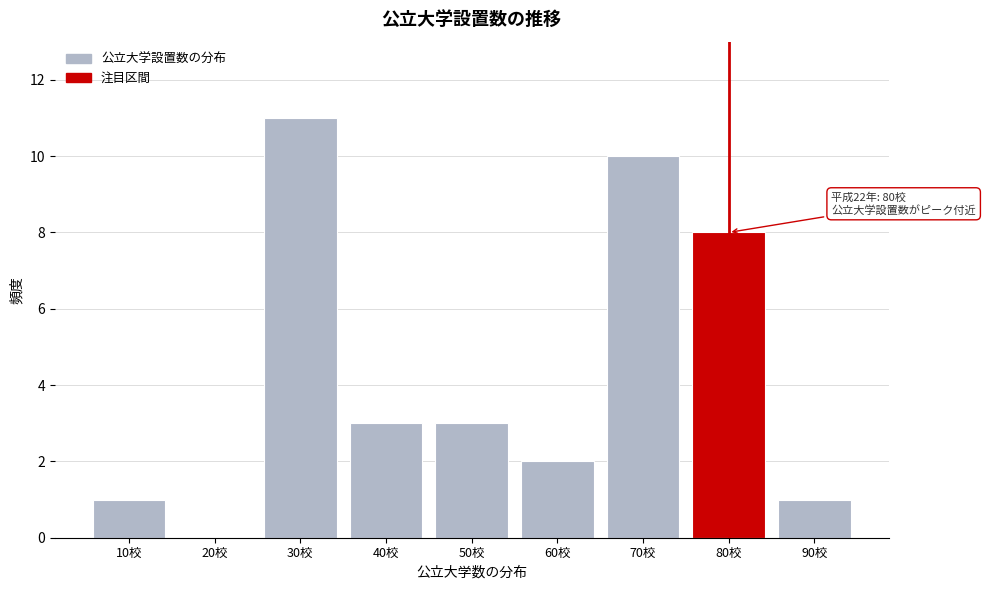

Reading left to right, transcribe all the data shown in this chart.

10校=1	20校=0	30校=11	40校=3	50校=3	60校=2	70校=10	80校=8	90校=1